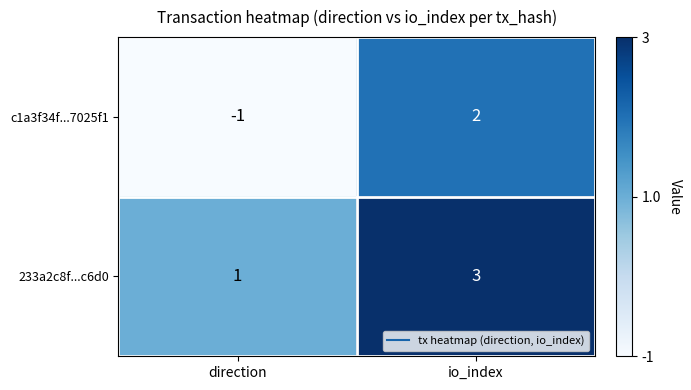

List the series in order of their peak value, lowest first.

c1a3f34f...7025f1, 233a2c8f...c6d0